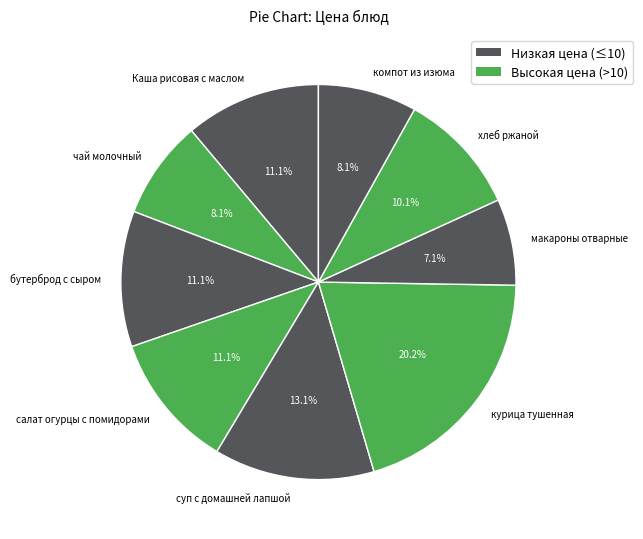

Count the number of slices in the pie.

9